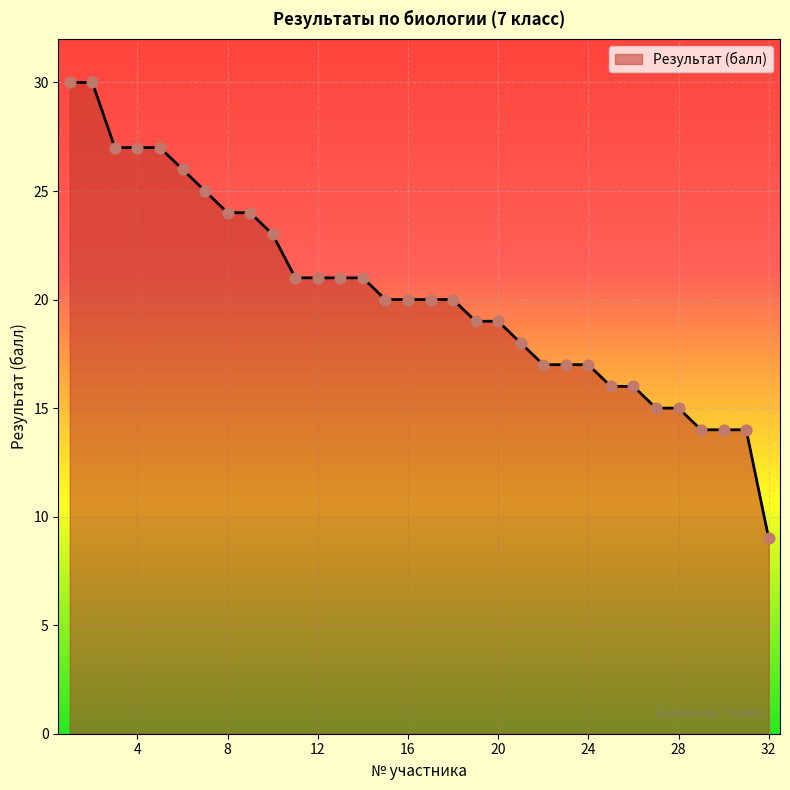

What is the difference between the maximum and minimum values?

21